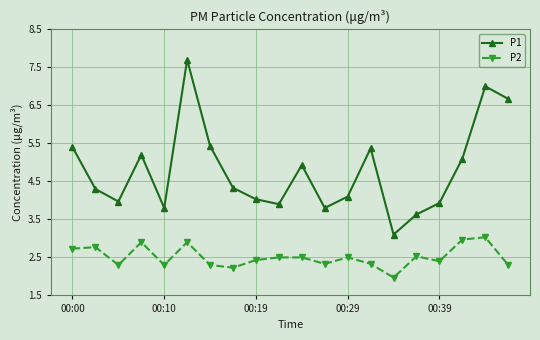

List the series in order of their peak value, lowest first.

P2, P1